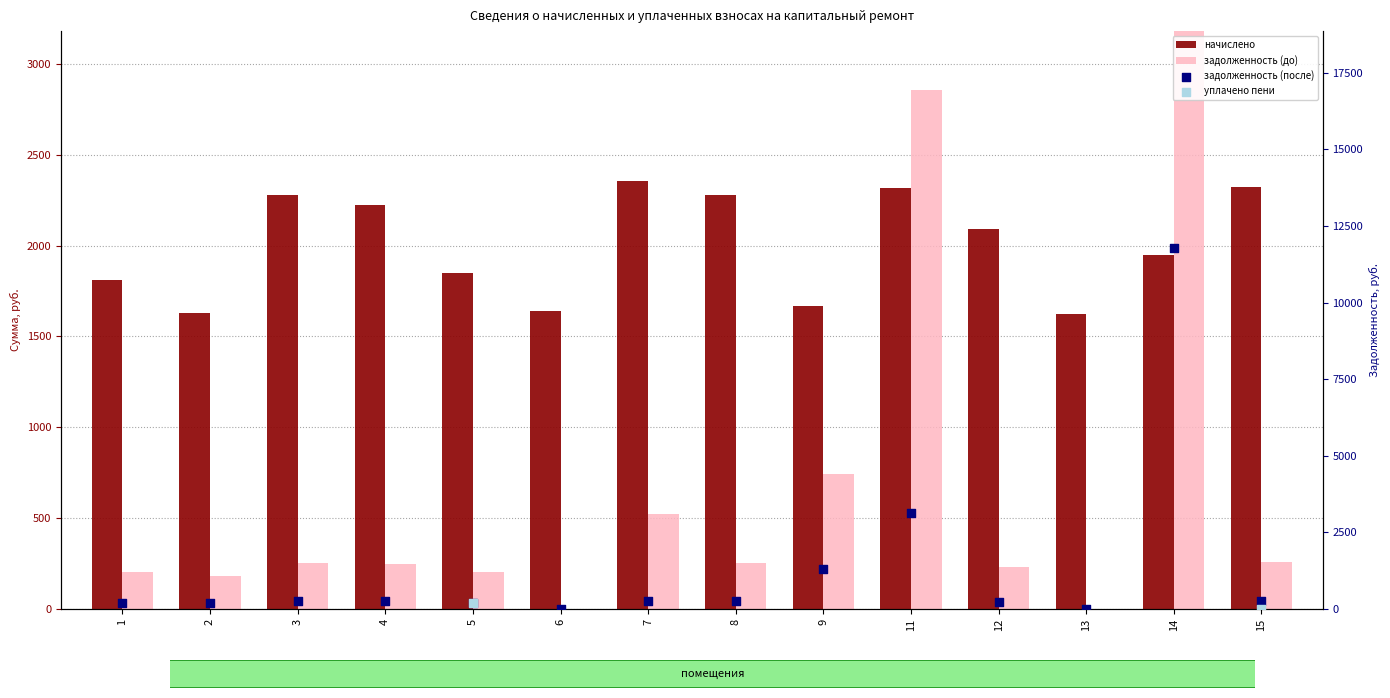

Which series has the largest total across all categories?

начислено